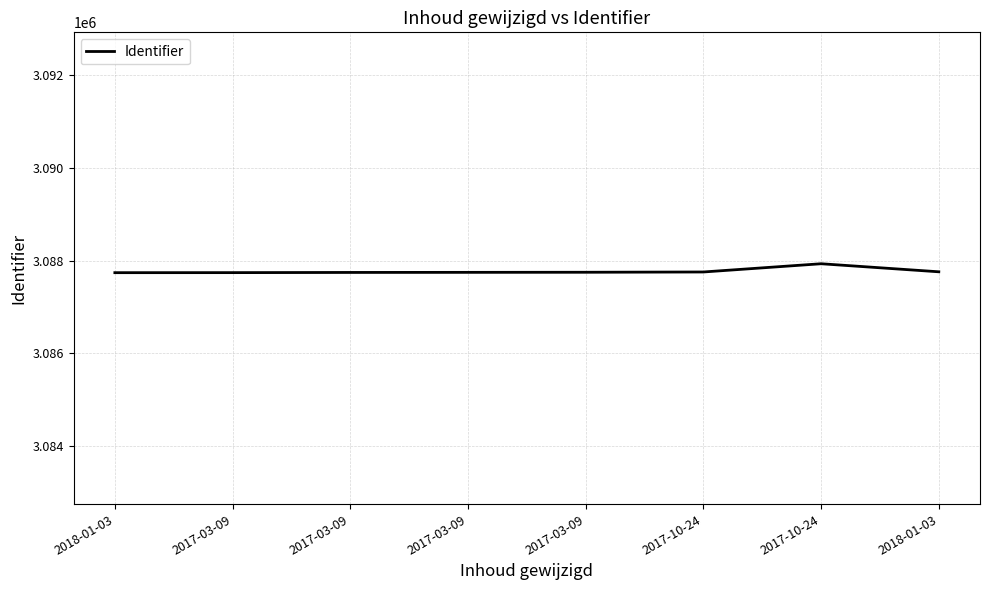

What is the difference between the values at 2017-03-09 and 2017-03-09?

4